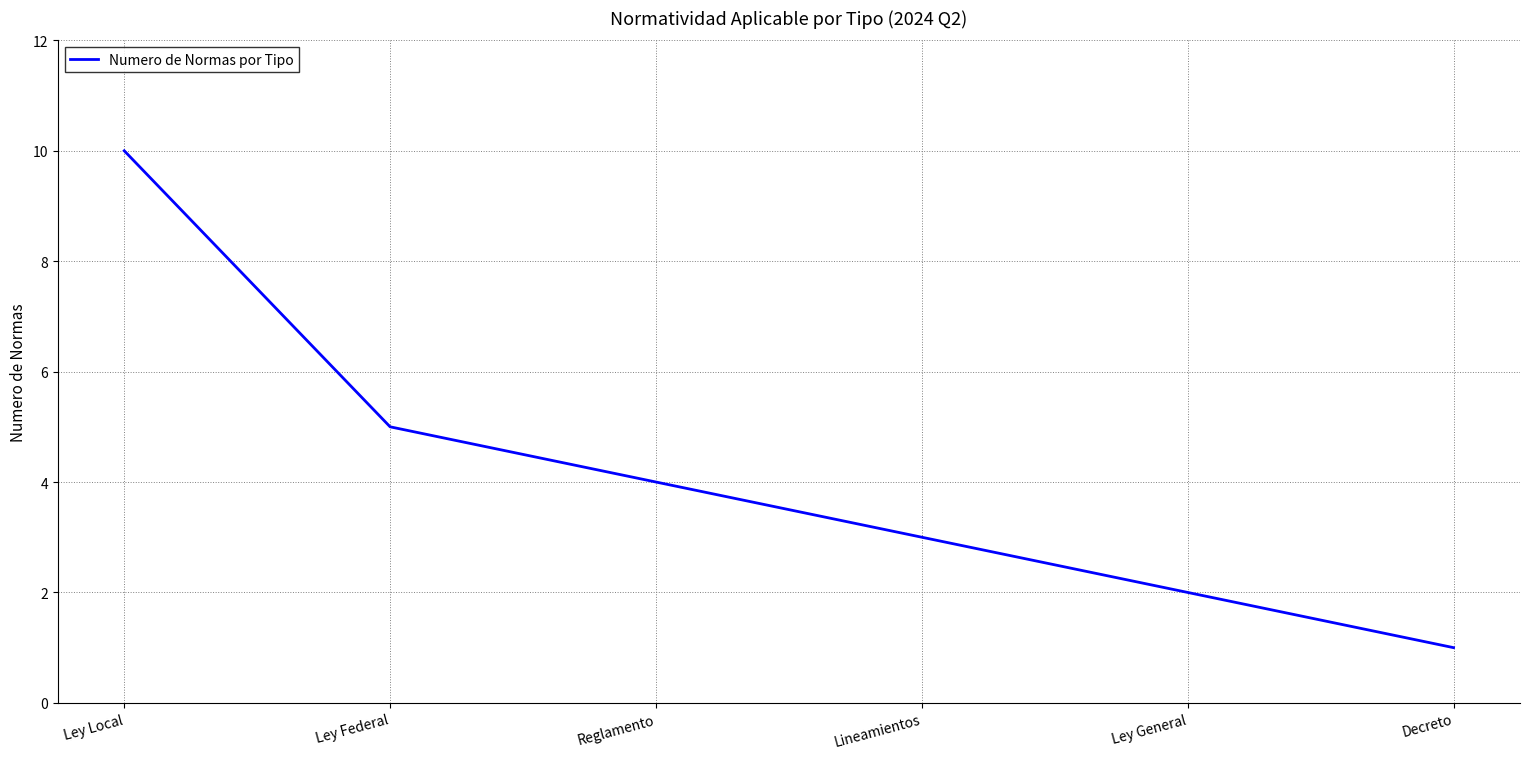

Where is the data nearest to the value 5?

Ley Federal